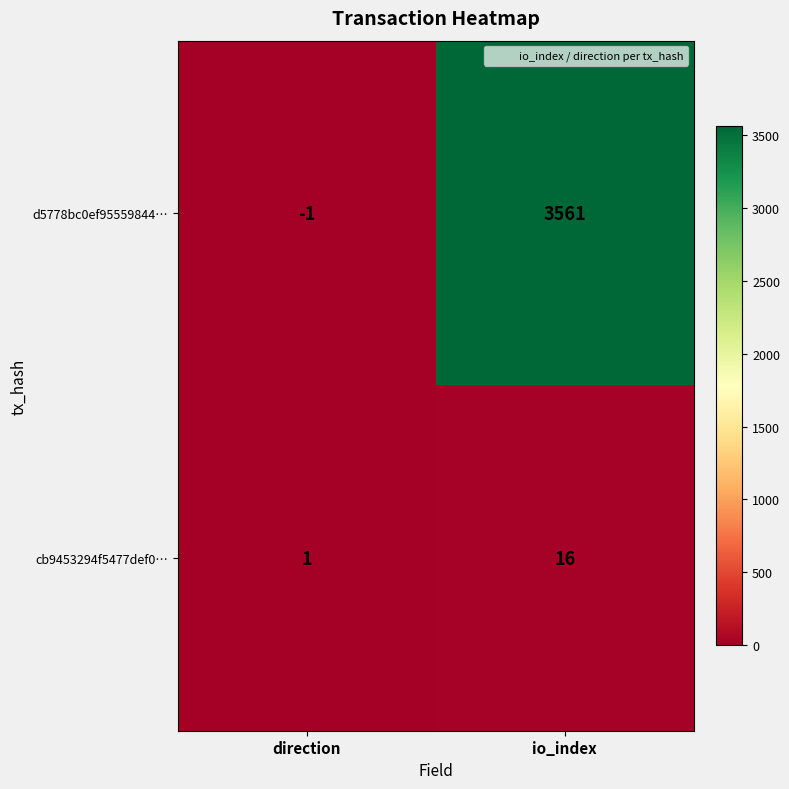

Between direction and io_index, which series saw the biggest shift?

d5778bc0ef95559844…